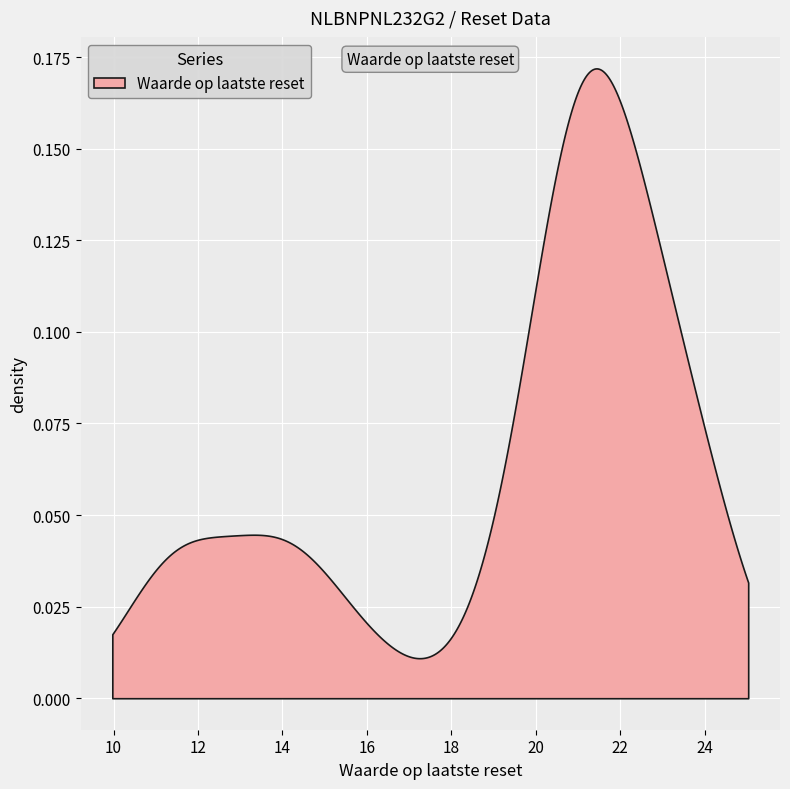

What is the difference between the maximum and second lowest values in the Waarde op laatste reset series?

12.6